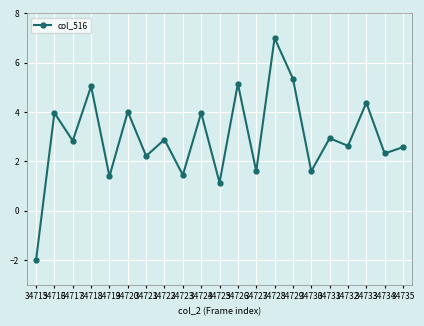

True or false: the data shows 2.2 at 34721.

True